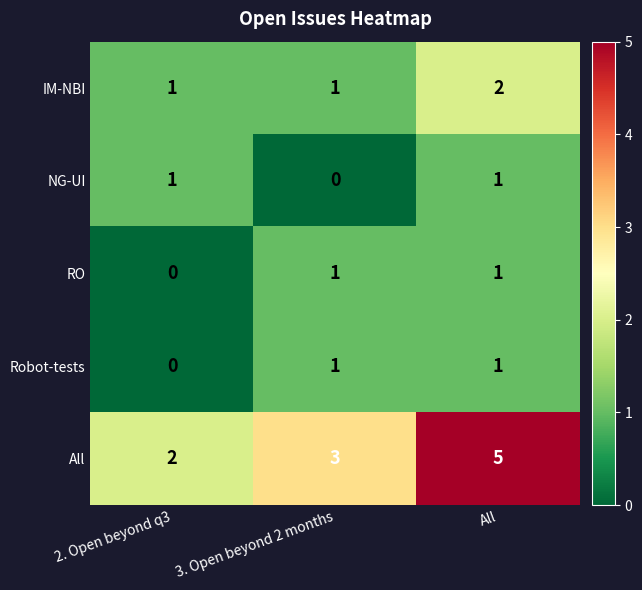

The All series shows 3 at 3. Open beyond 2 months. True or false?

True